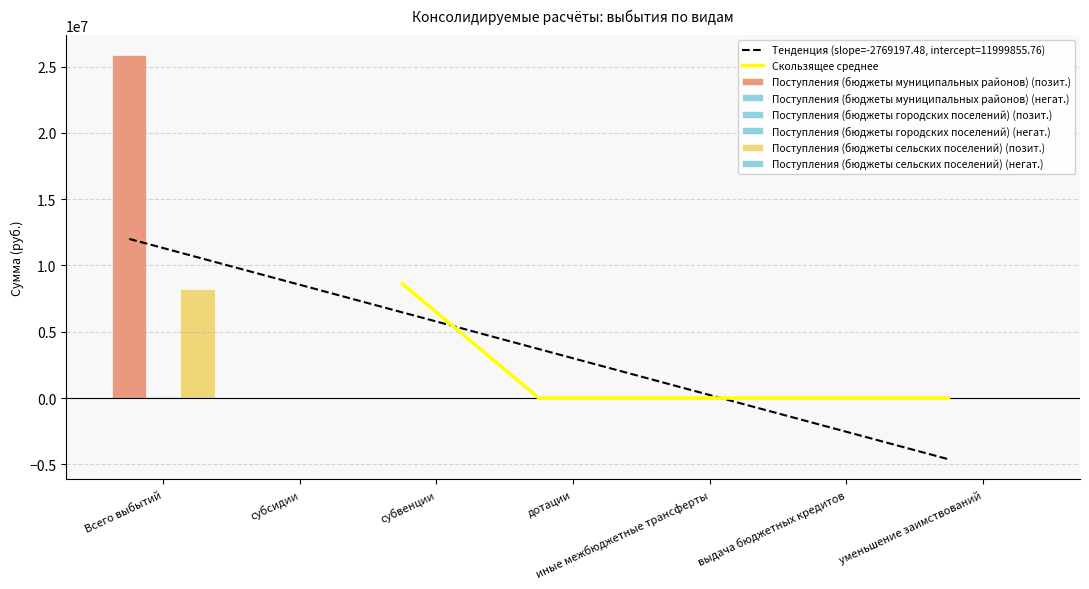

How many groups of bars are there?

7